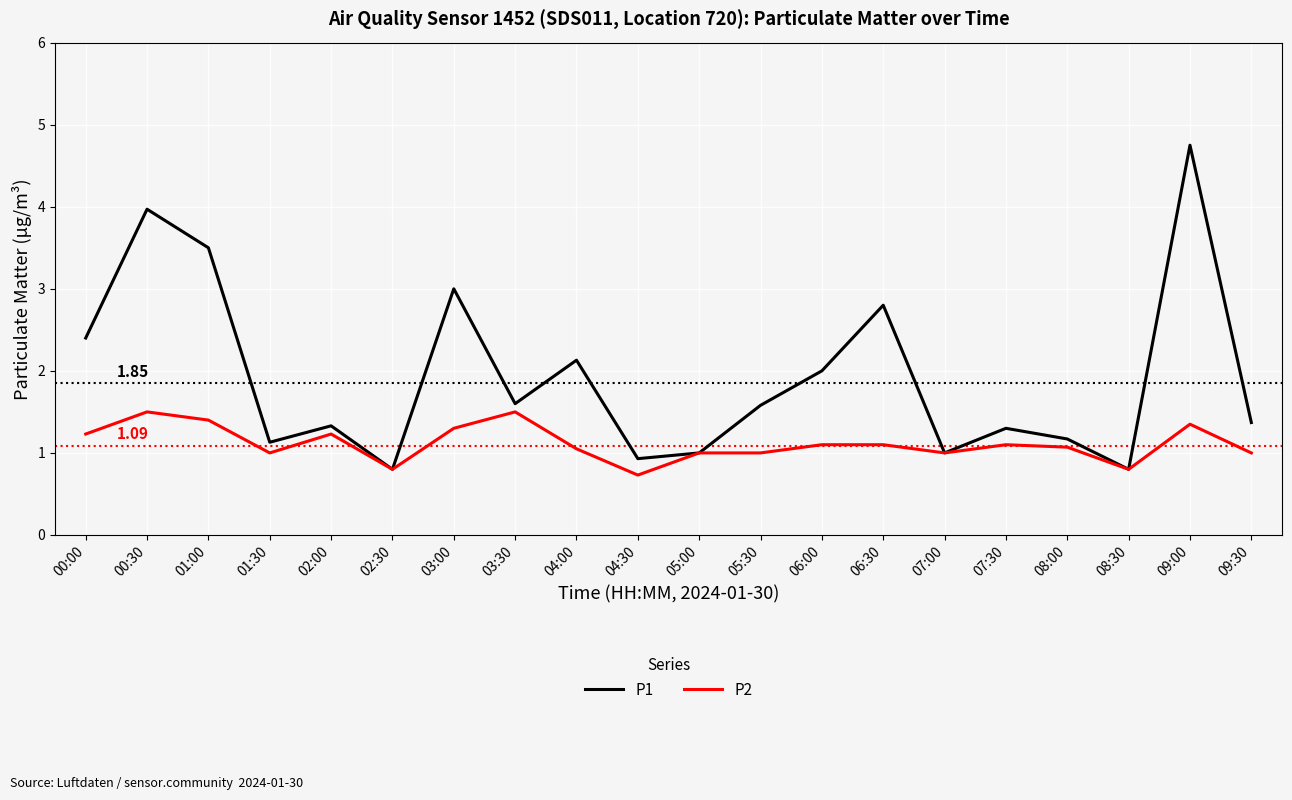

How many lines are shown in the chart?

2